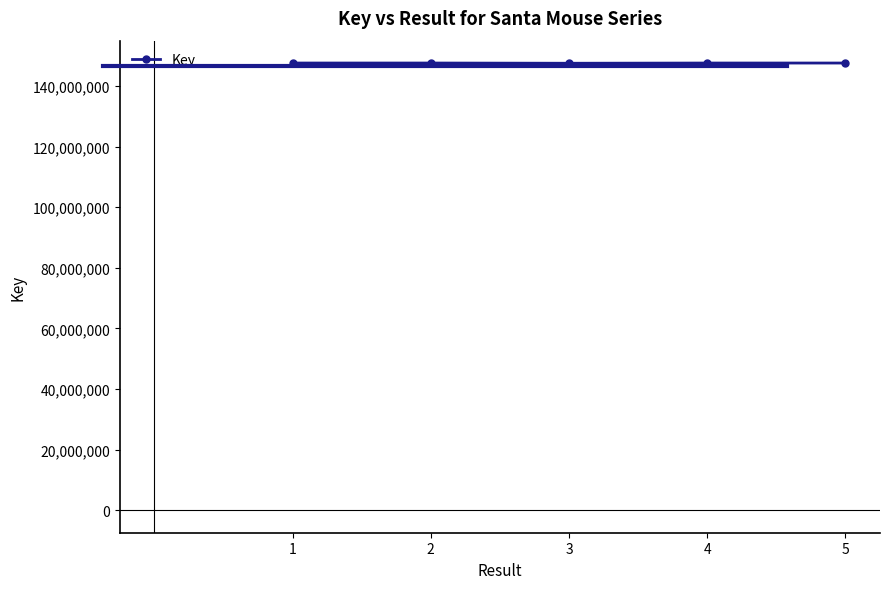

Approximately how many times larger is the value at 4 compared to 3?

1.0